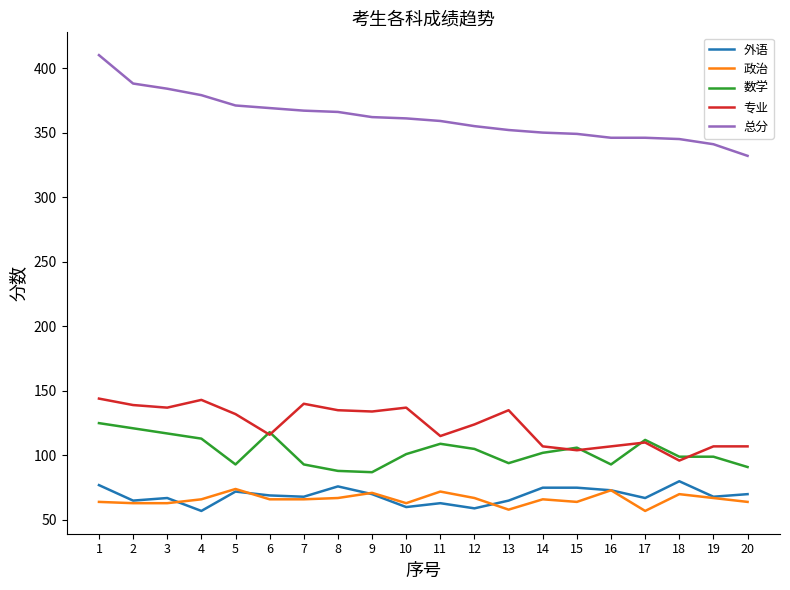

What is the lowest value of the 外语 series?

57